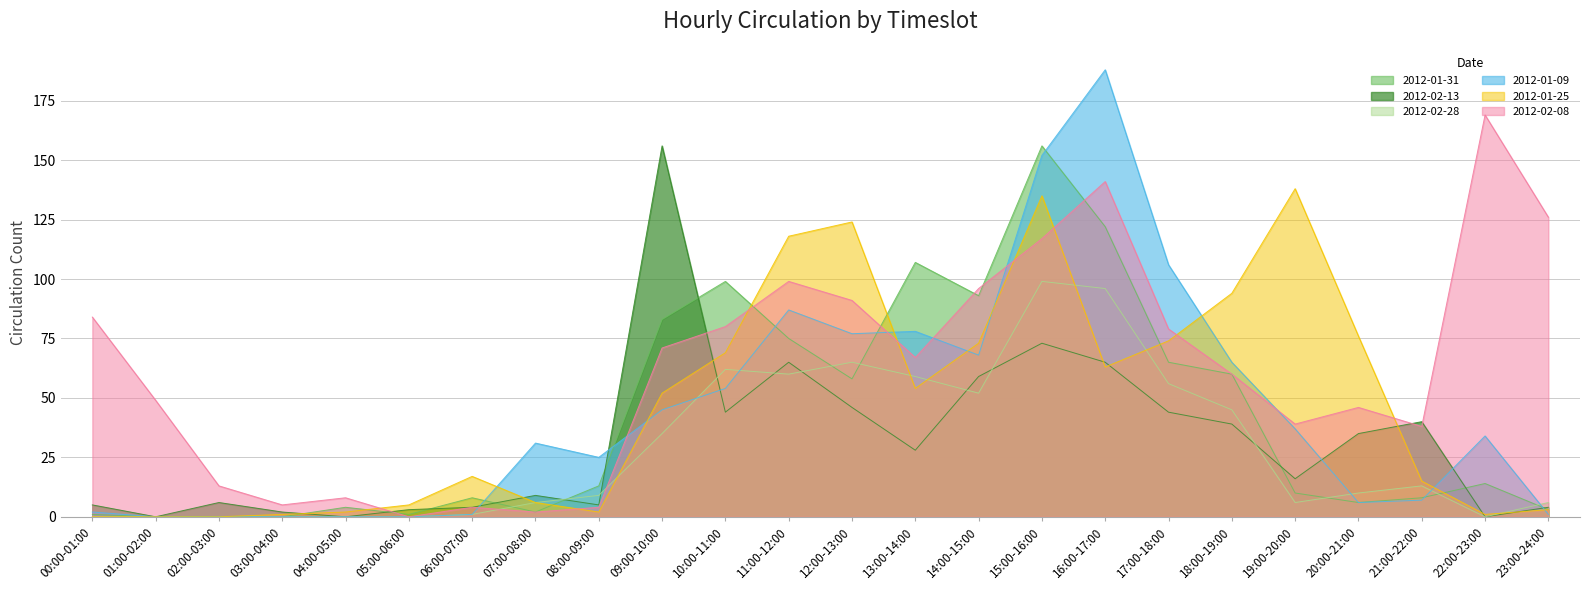

What is the difference between the highest and lowest values at 01:00-02:00?

49